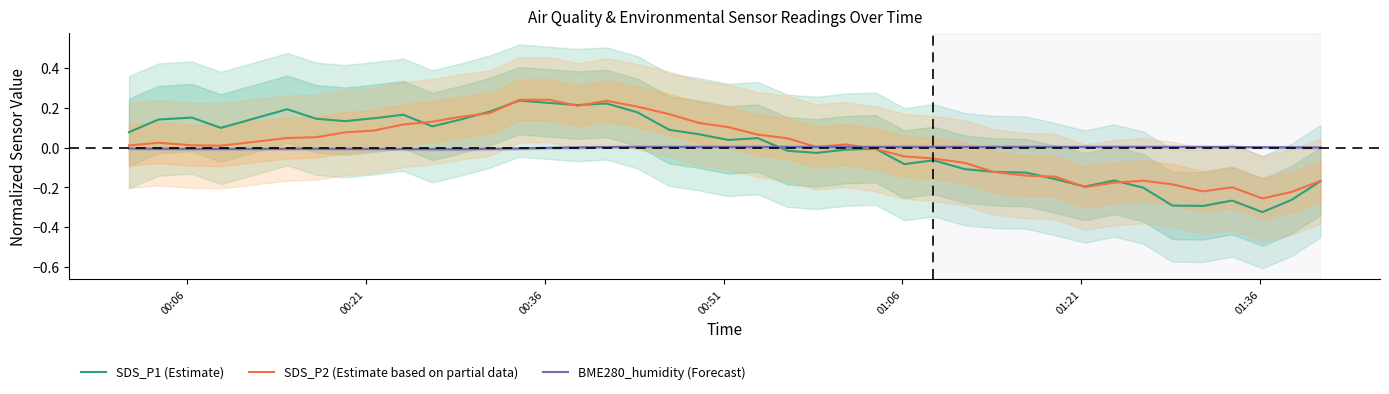

What is the difference between the maximum and minimum values in the SDS_P1 (Estimate) series?

0.6